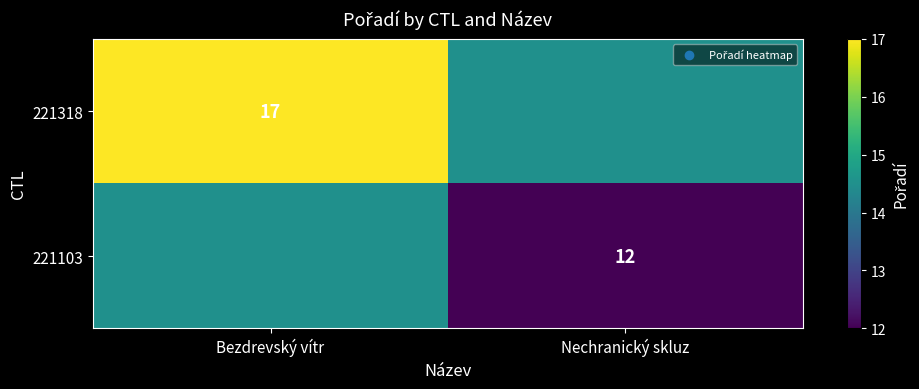

The value of 221318 at Bezdrevský vítr is 17.0. True or false?

True